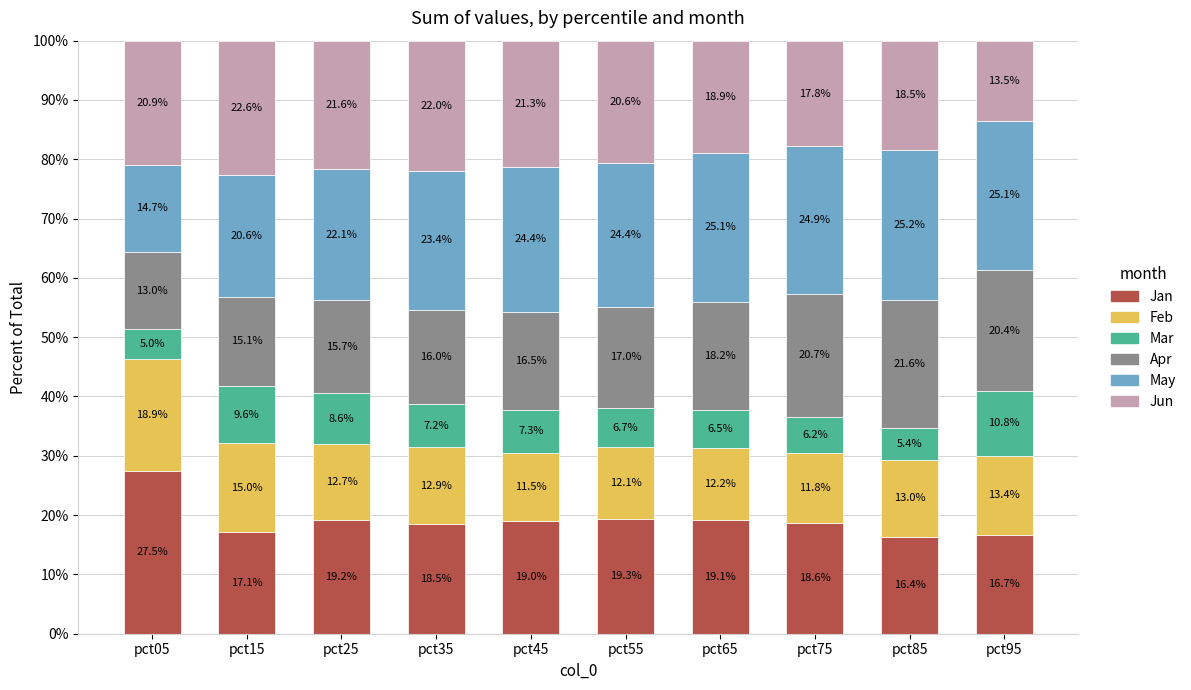

Where is Jan nearest to the value 21?

pct55